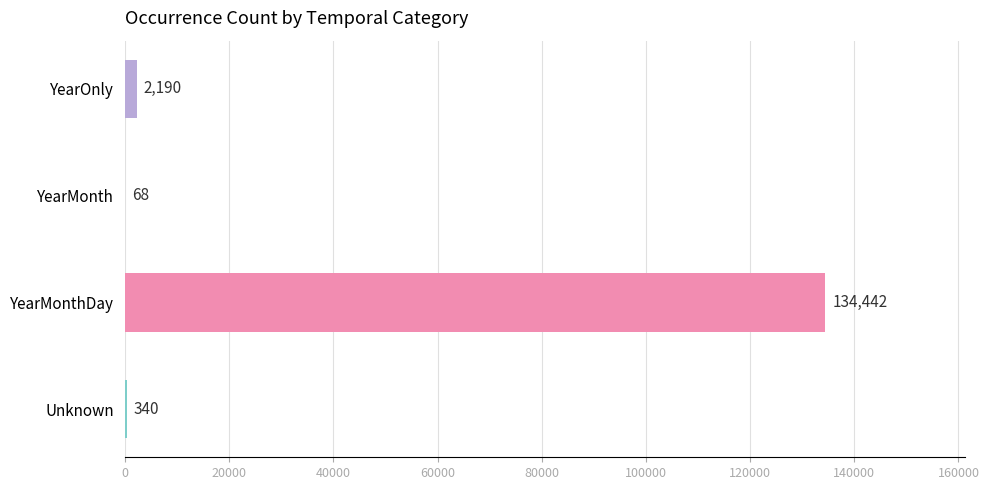

The value at YearOnly is 2190. True or false?

True